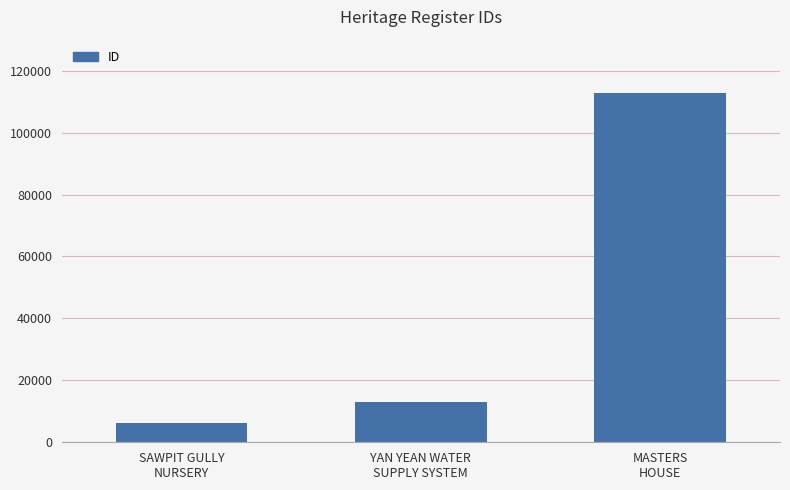

Reading right to left, transcribe all the data shown in this chart.

112676	13088	6069